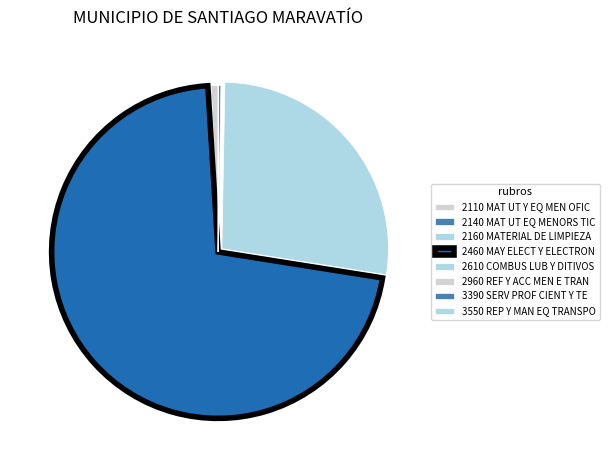

The 2460 MAY ELECT Y ELECTRON slice represents 62% of the pie. True or false?

False